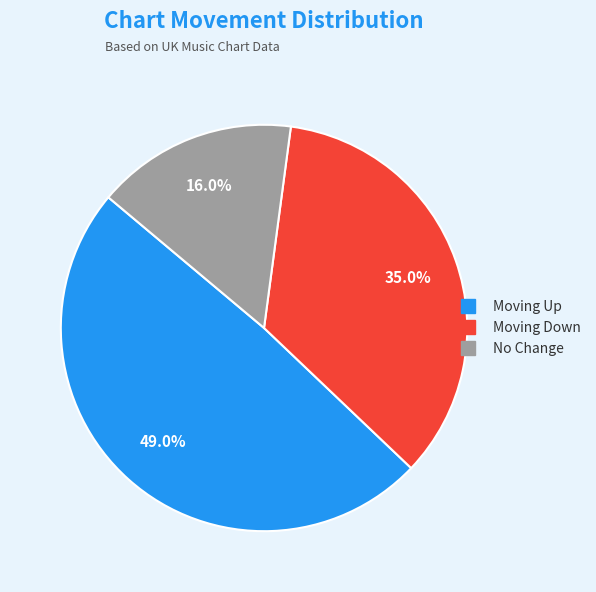

Is there a majority slice in this chart?

No